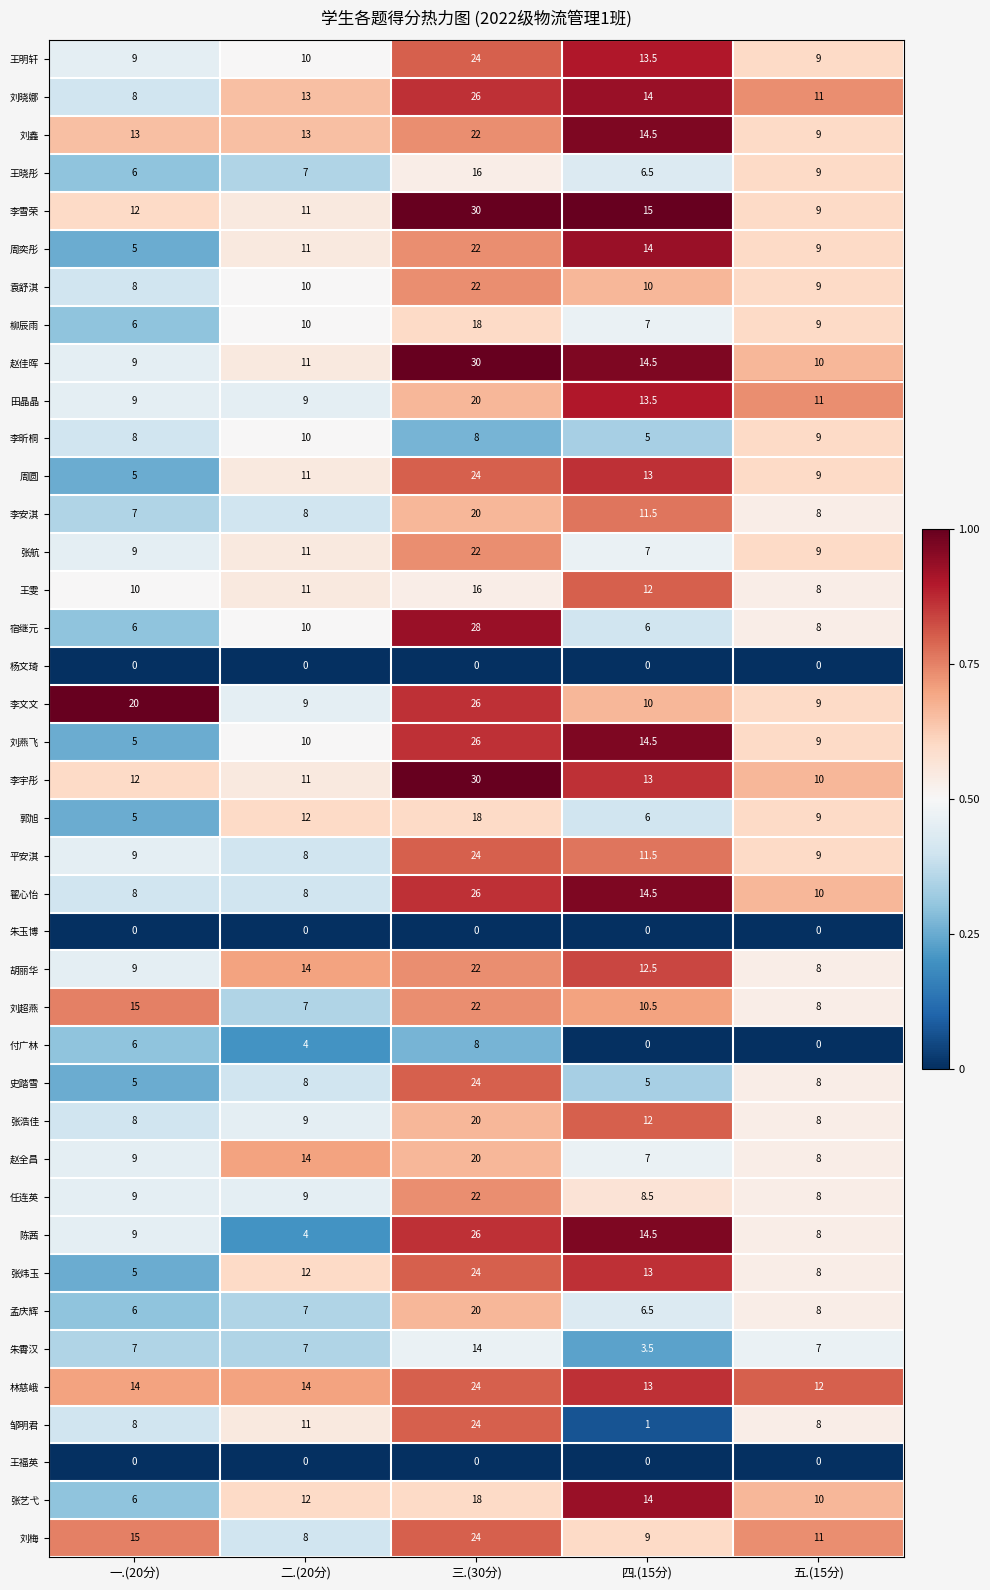

At which label is 郭旭 closest to 11?

二.(20分)